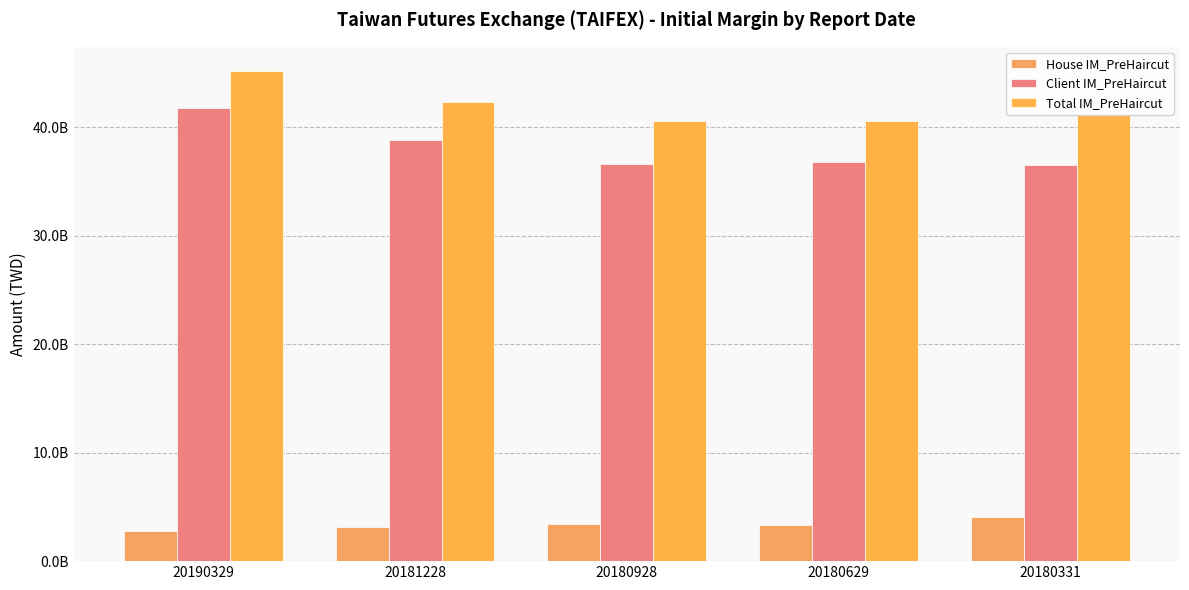

Are the bars grouped side by side (vs. stacked)?

Yes